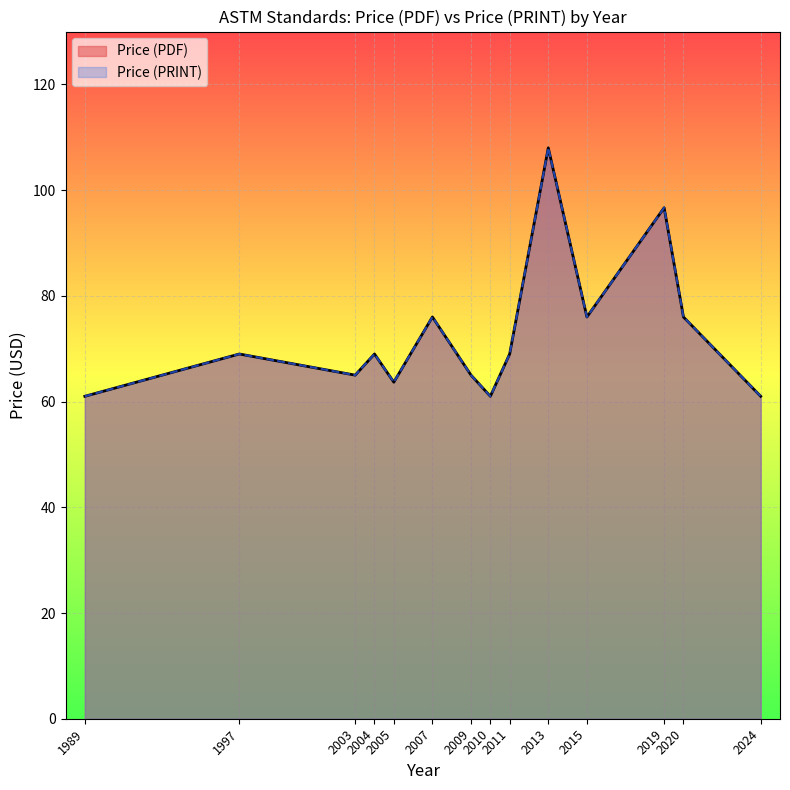

Is the value of Price (PRINT) at 2003 greater than the value of Price (PDF) at 2003?

No